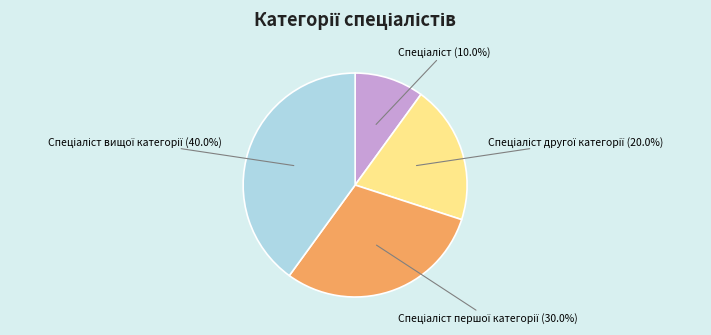

How many segments does this pie chart have?

4